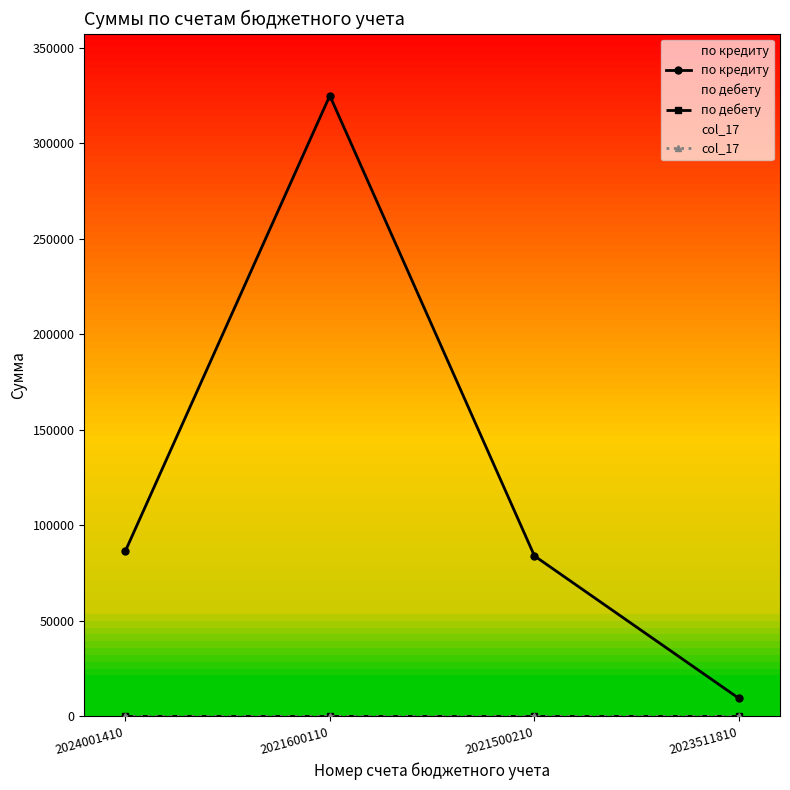

What is the label of the 3rd point from the left?

2021500210